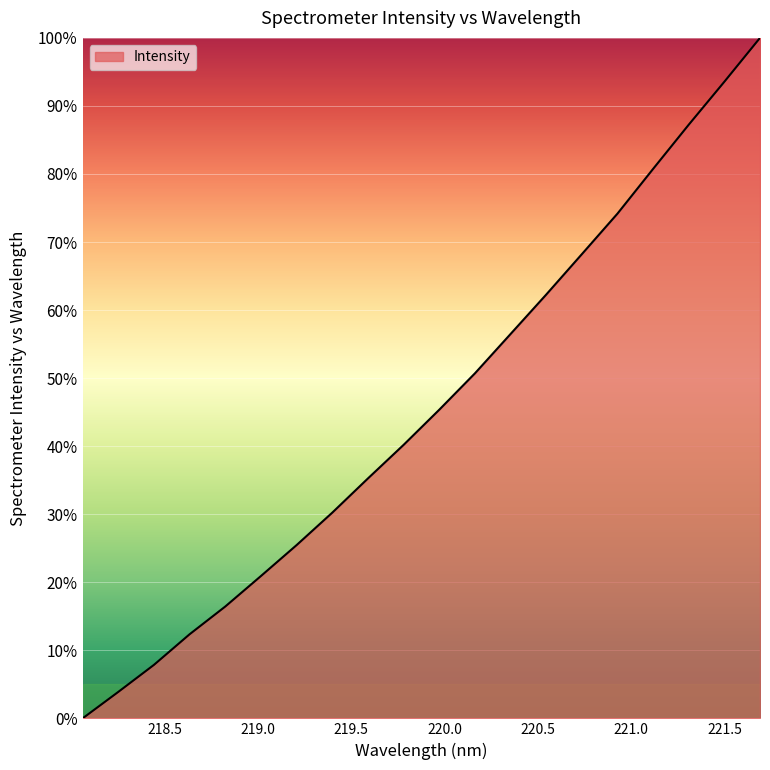

What is the greatest value displayed?

100.0